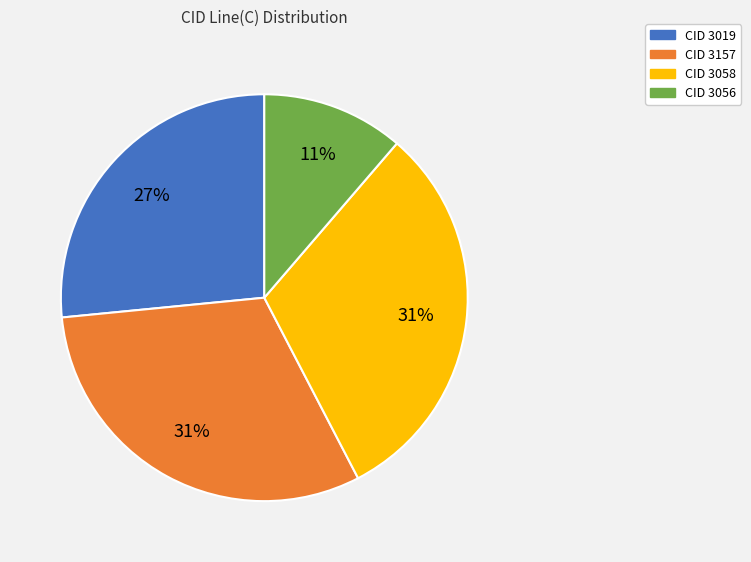

Does any single category account for the majority?

No